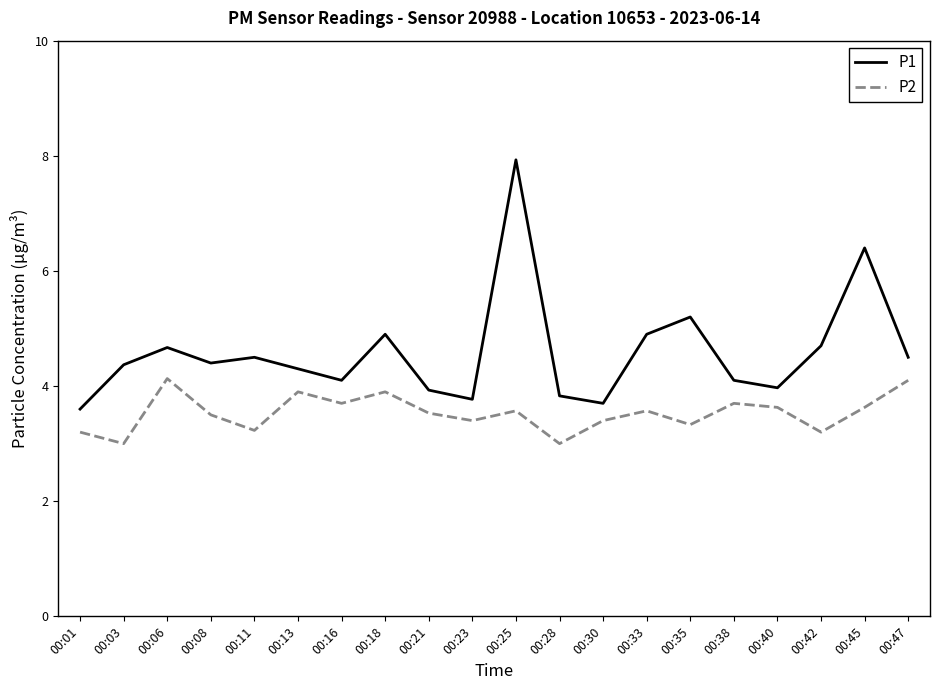

What is the difference between the highest and lowest values at 00:16?

0.4